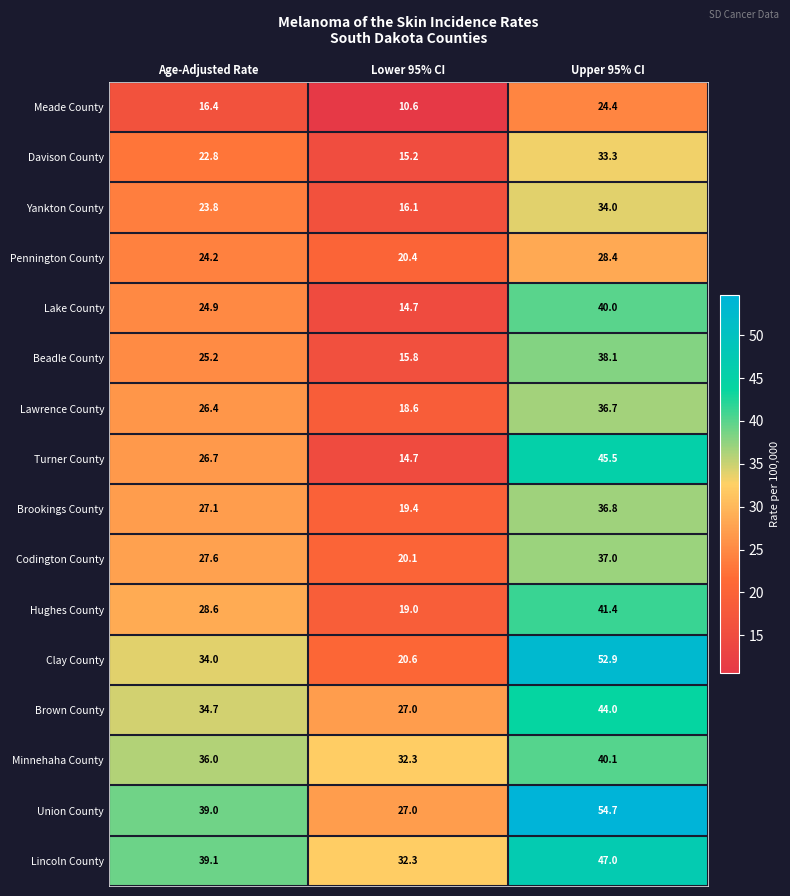

The value of Lawrence County at Lower 95% CI is 18.6. True or false?

True